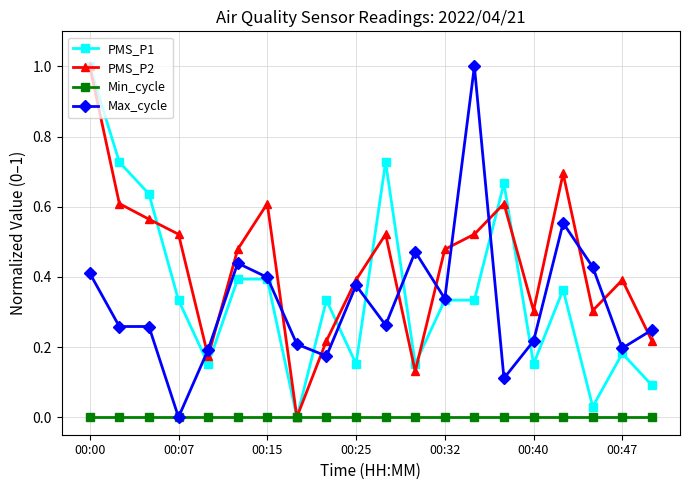

What is the greatest value displayed?

1.0